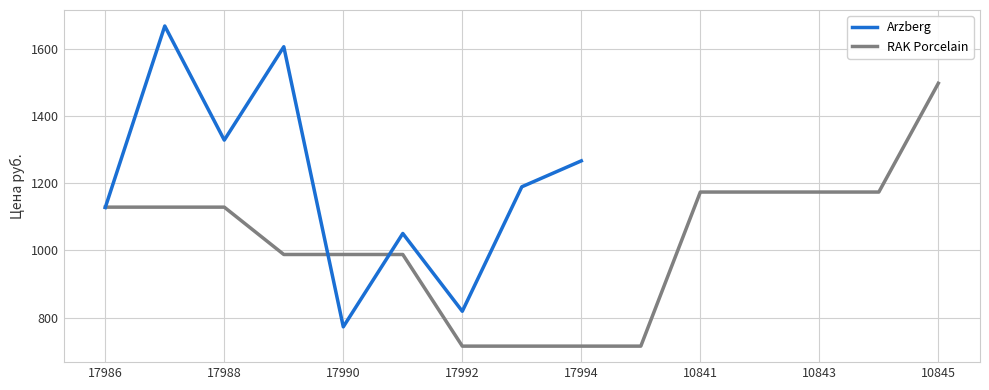

Is it true that Arzberg equals 824.7 at 17988?

False